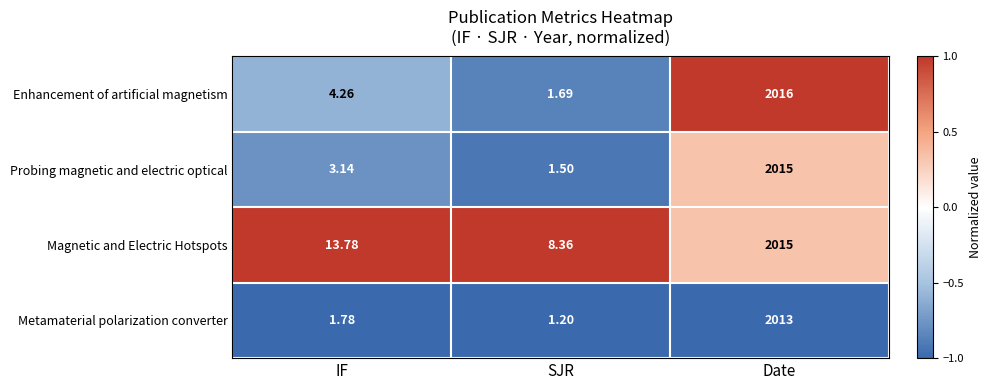

How many values in the Enhancement of artificial magnetism series are below 4?

1